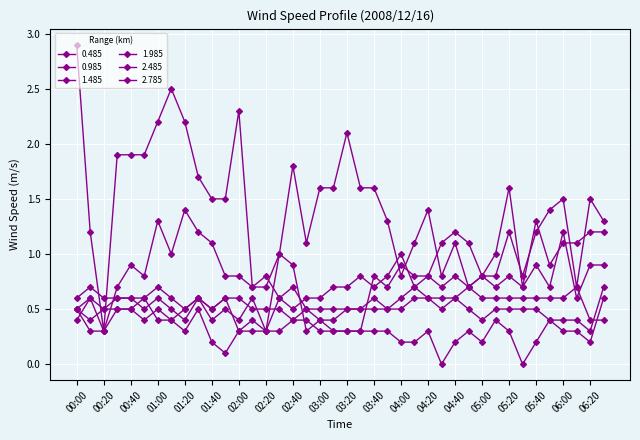

What is the greatest value displayed?

2.9